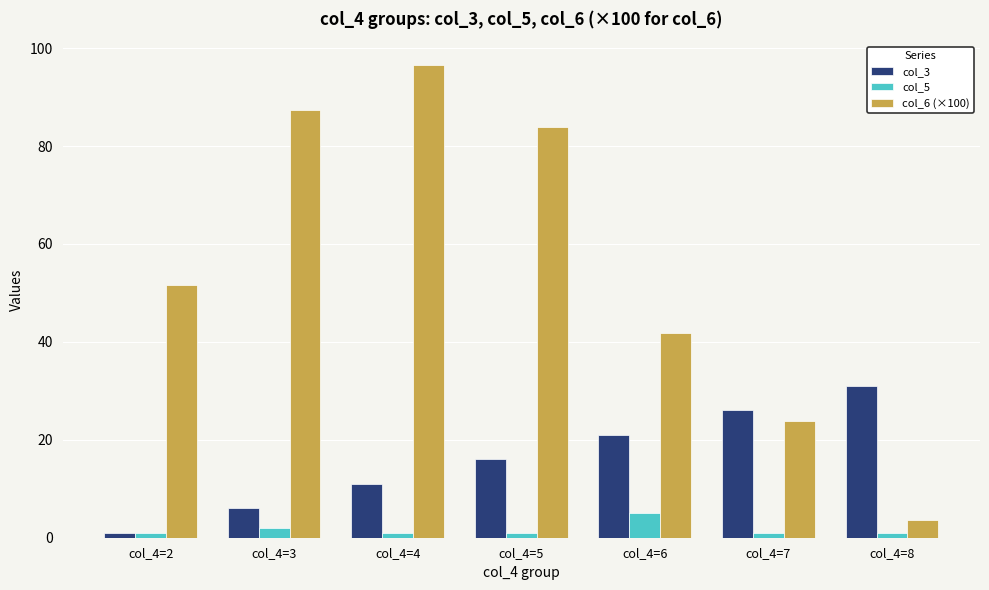

What is the maximum value shown in the chart?

96.6